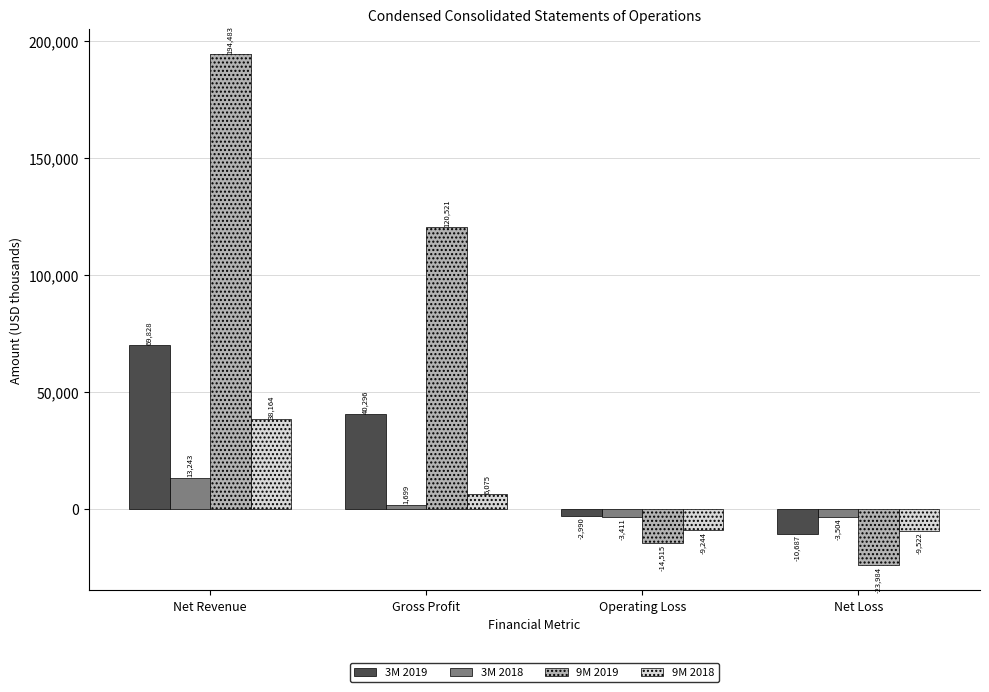

At which category is the sum across all series the highest?

Net Revenue